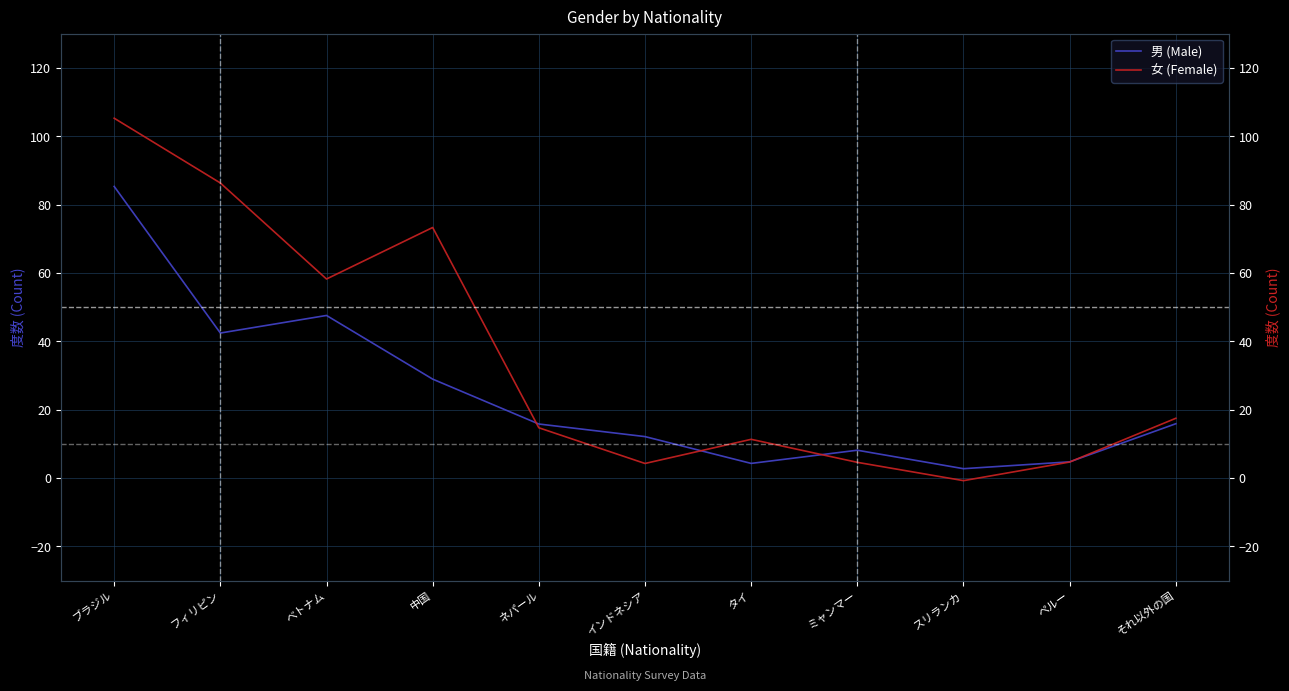

How many positive values does the 女 (Female) series have?

10